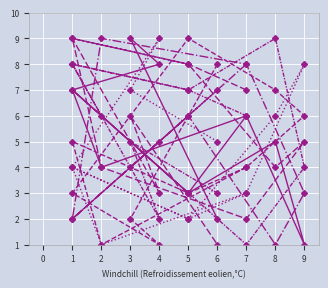

The value of col_3 at 2 is 1. True or false?

True